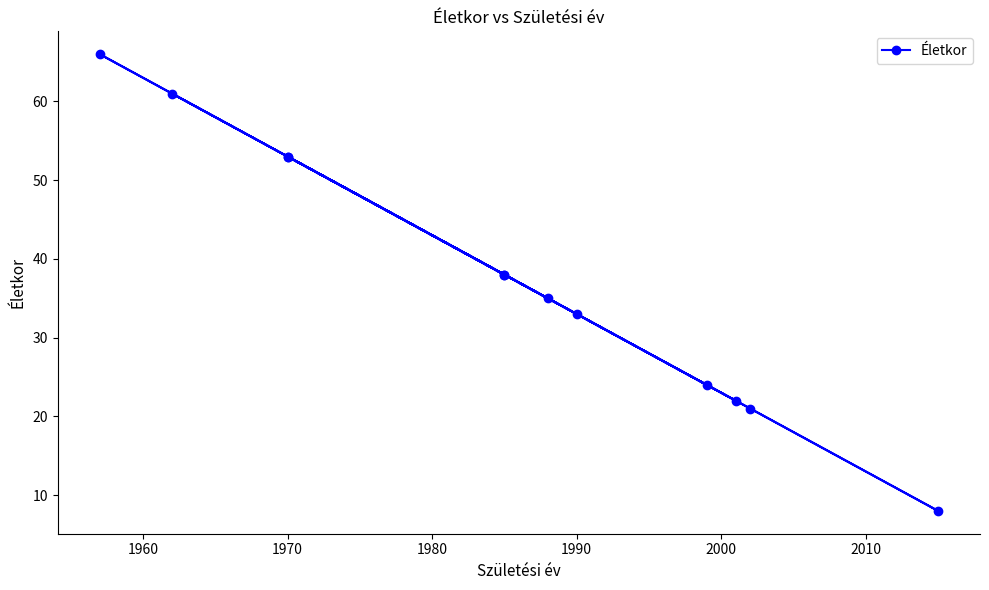

How many distinct data groups are displayed?

1